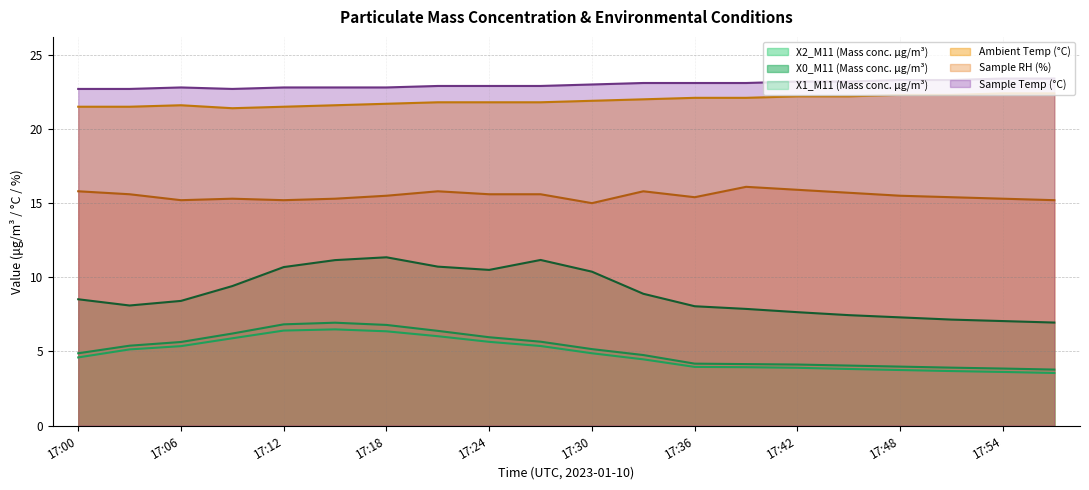

Read the Sample Temp (°C) value at 17:48.

23.3